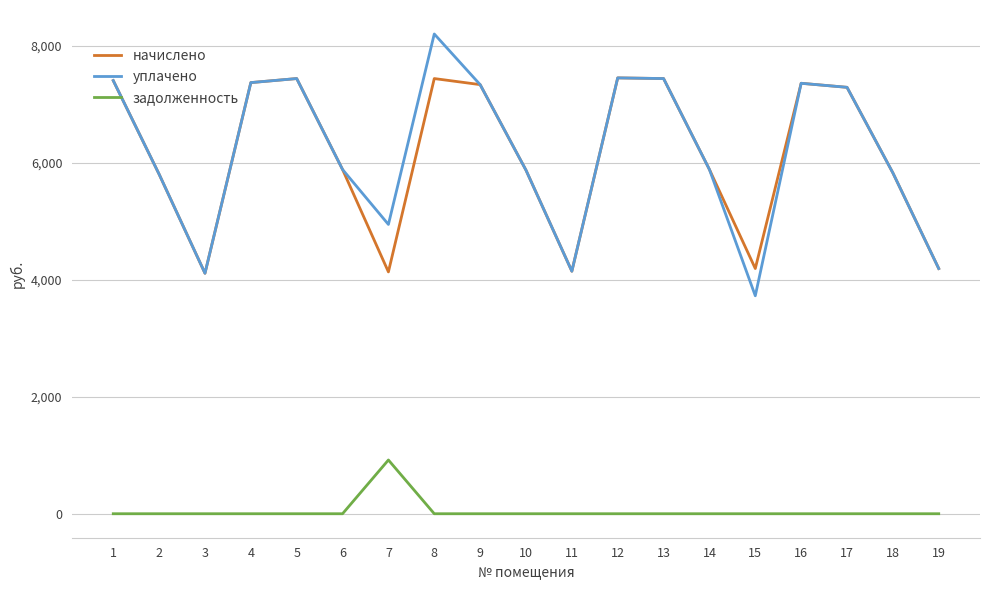

What is the highest value of the задолженность series?

919.0